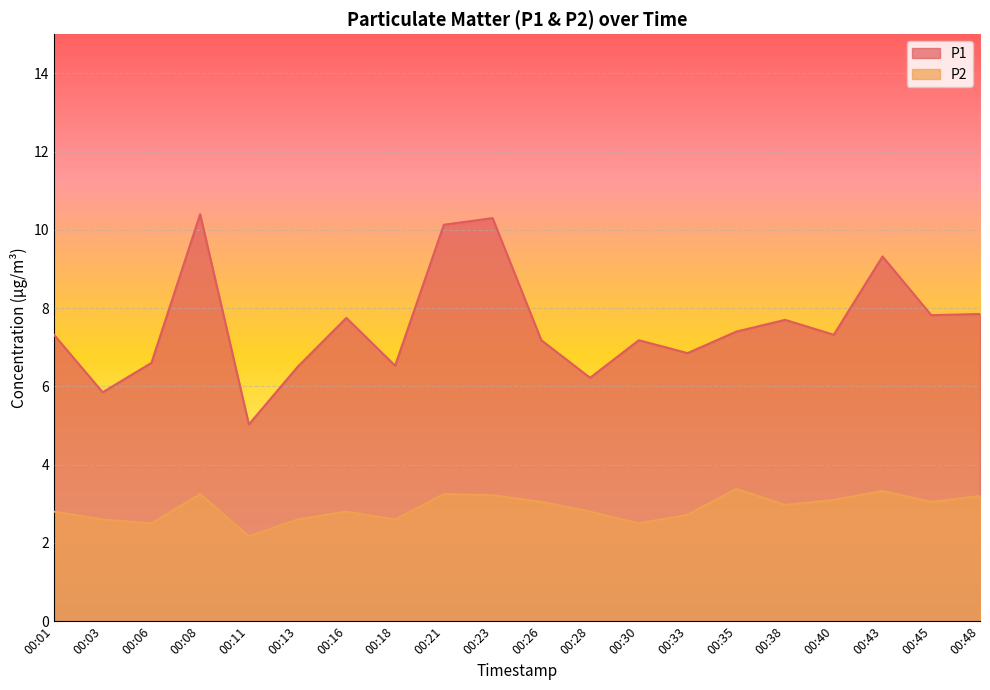

At how many categories does at least one series exceed 8?

4